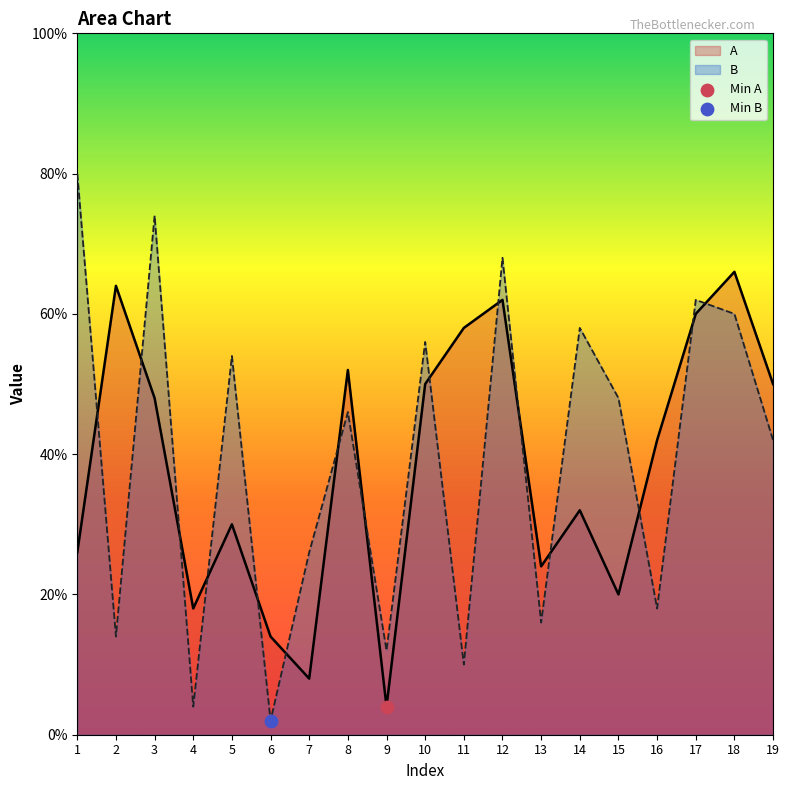

Which series has the largest Y range (max minus min)?

B